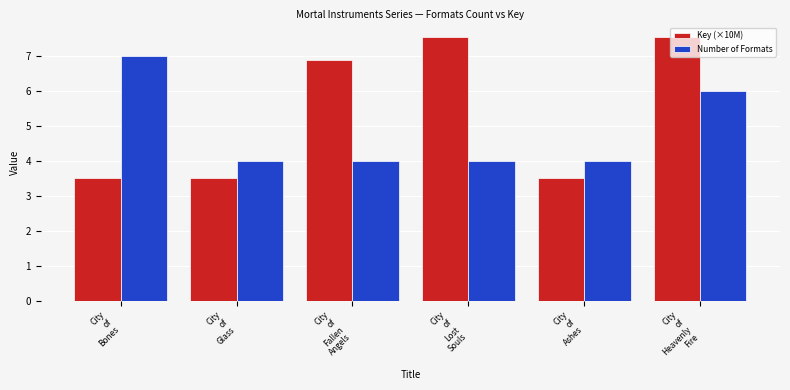

What position from the right is City
of
Heavenly
Fire?

1